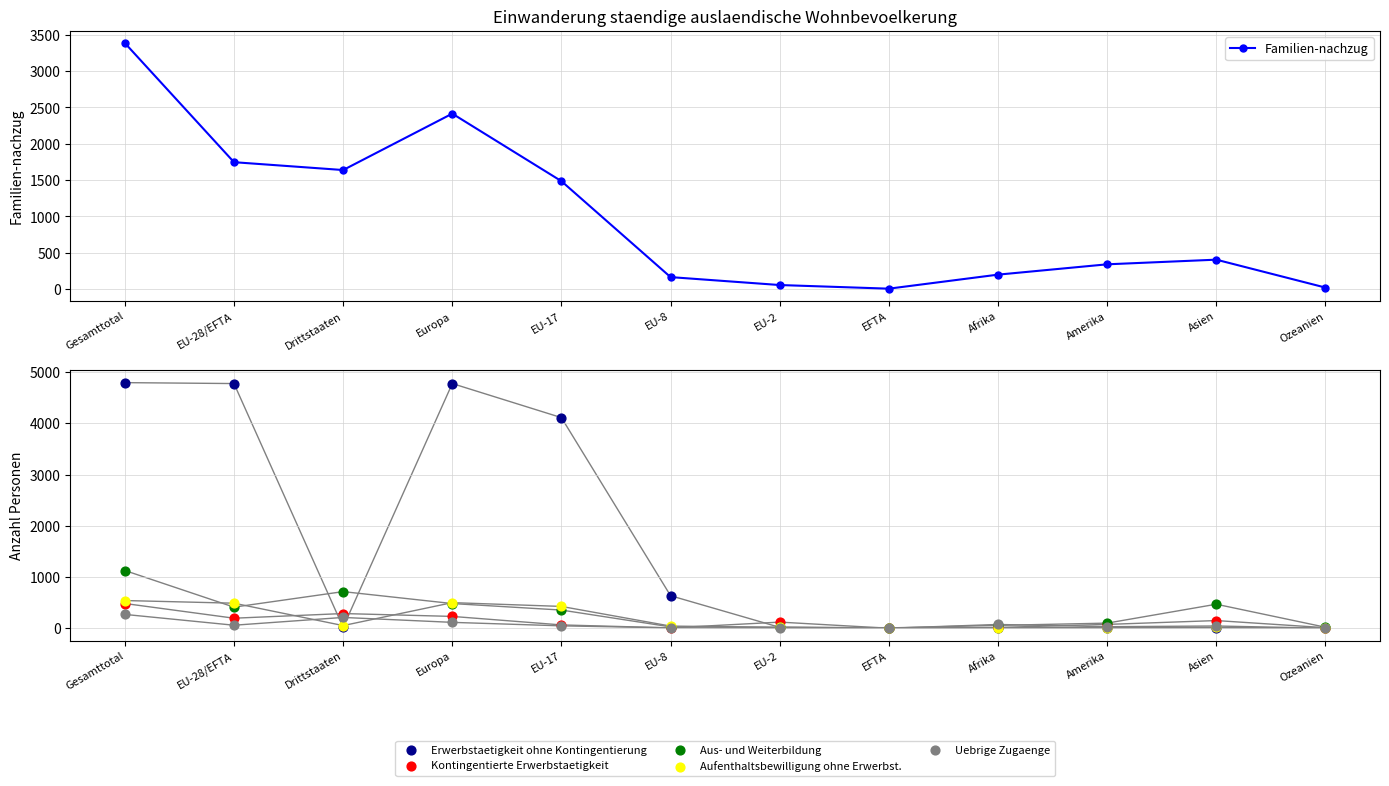

What are all the series names shown in the legend?

Familien-nachzug, Erwerbstaetigkeit ohne Kontingentierung, Kontingentierte Erwerbstaetigkeit, Aus- und Weiterbildung, Aufenthaltsbewilligung ohne Erwerbst., Uebrige Zugaenge